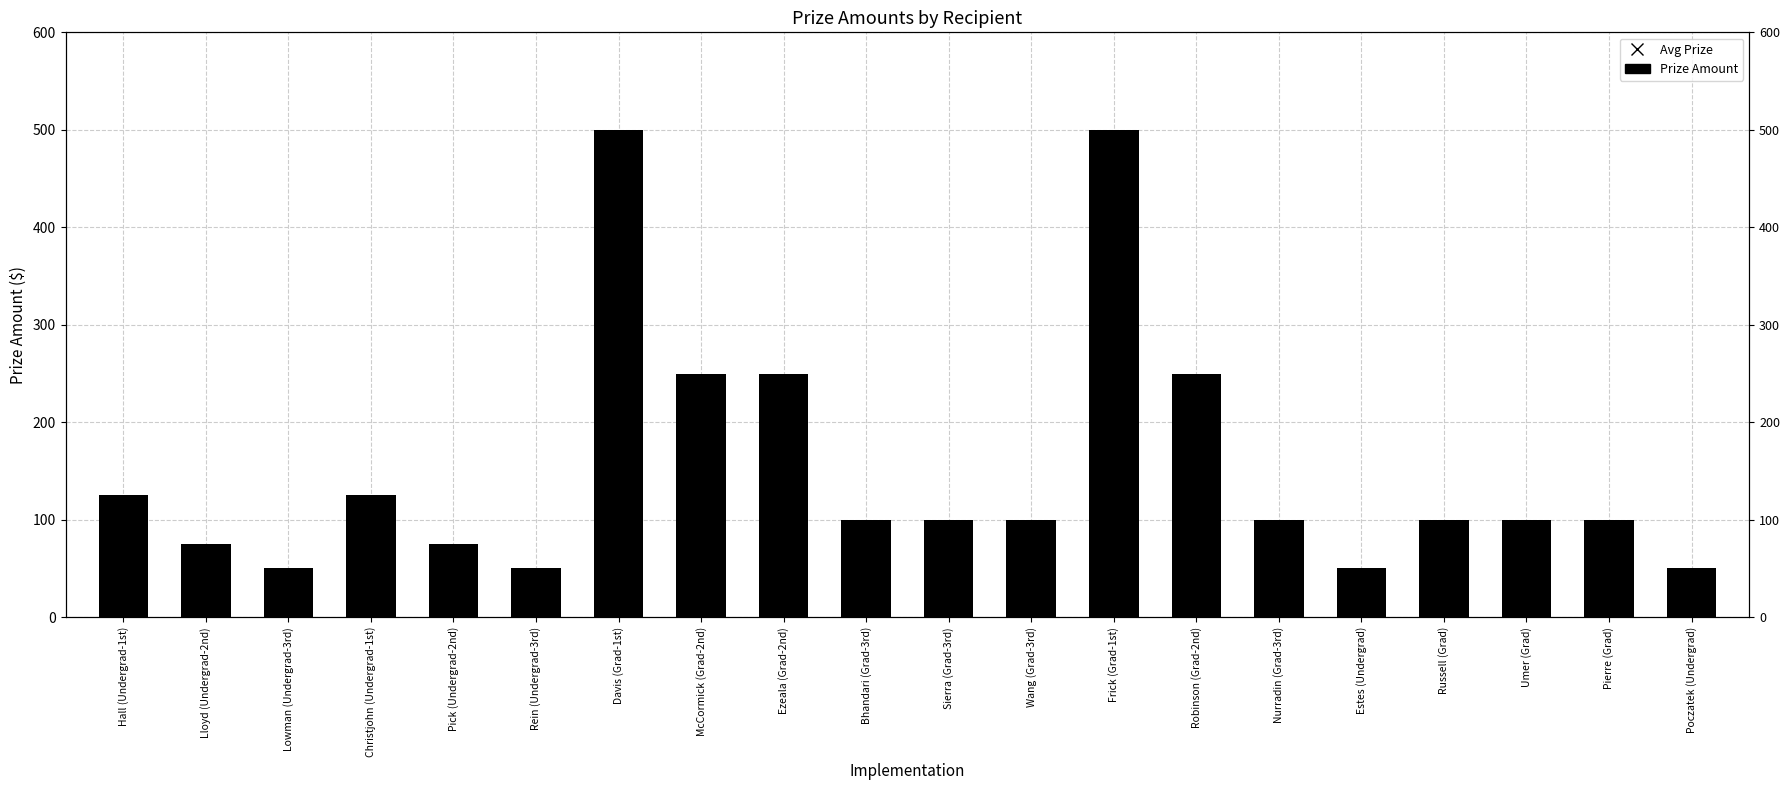

Reading right to left, list all the values displayed in this chart.

Poczatek (Undergrad)=50	Pierre (Grad)=100	Umer (Grad)=100	Russell (Grad)=100	Estes (Undergrad)=50	Nurradin (Grad-3rd)=100	Robinson (Grad-2nd)=250	Frick (Grad-1st)=500	Wang (Grad-3rd)=100	Sierra (Grad-3rd)=100	Bhandari (Grad-3rd)=100	Ezeala (Grad-2nd)=250	McCormick (Grad-2nd)=250	Davis (Grad-1st)=500	Rein (Undergrad-3rd)=50	Pick (Undergrad-2nd)=75	Christjohn (Undergrad-1st)=125	Lowman (Undergrad-3rd)=50	Lloyd (Undergrad-2nd)=75	Hall (Undergrad-1st)=125